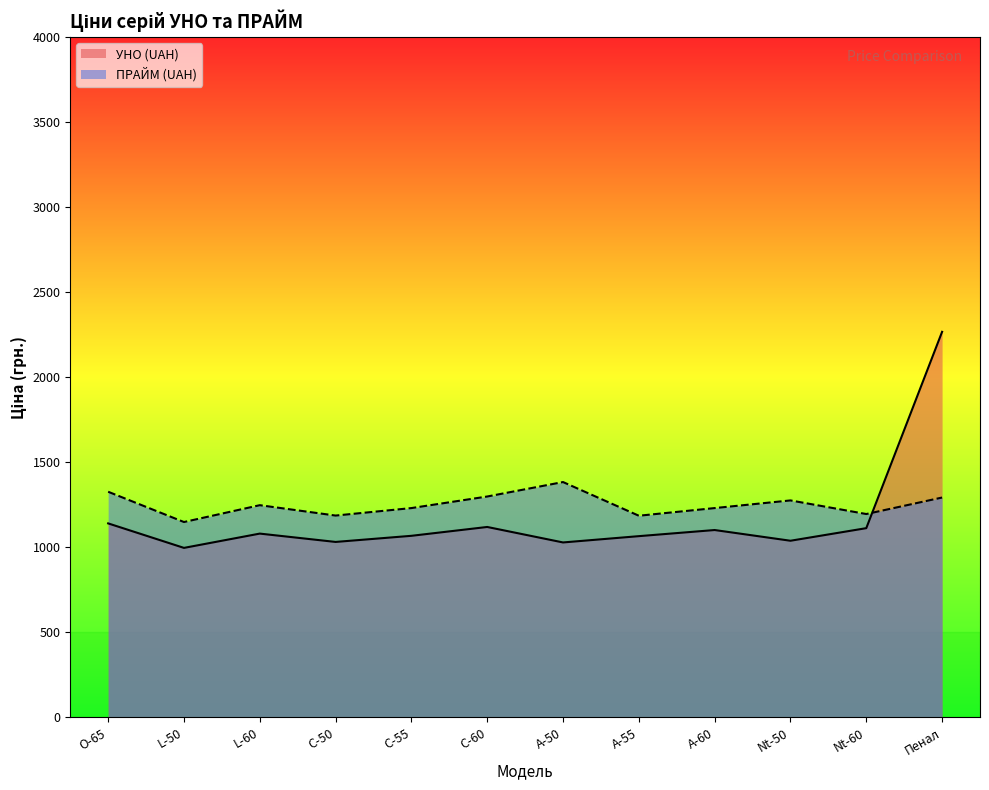

Reading left to right, transcribe all the data shown in this chart.

УНО (UAH): 1140	996	1080	1031	1067	1119	1028	1065	1101	1038	1112	2266
ПРАЙМ (UAH): 1326	1148	1247	1186	1230	1298	1383	1185	1230	1275	1195	1292